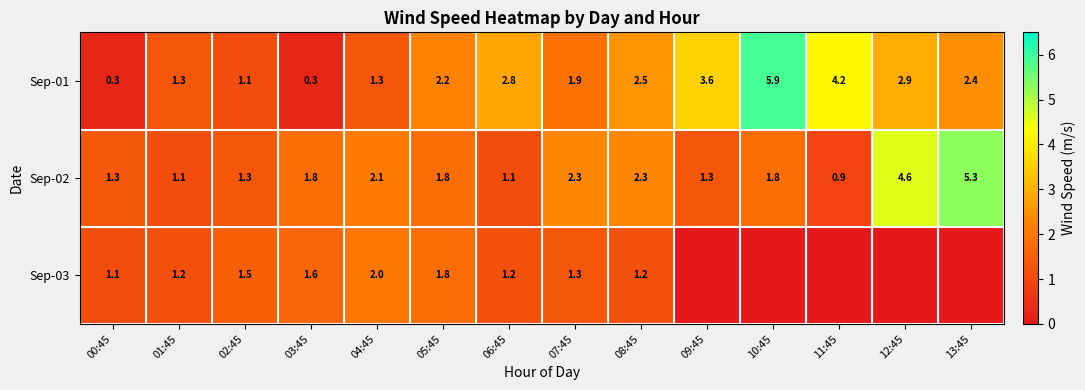

At how many categories does at least one series exceed 2?

10